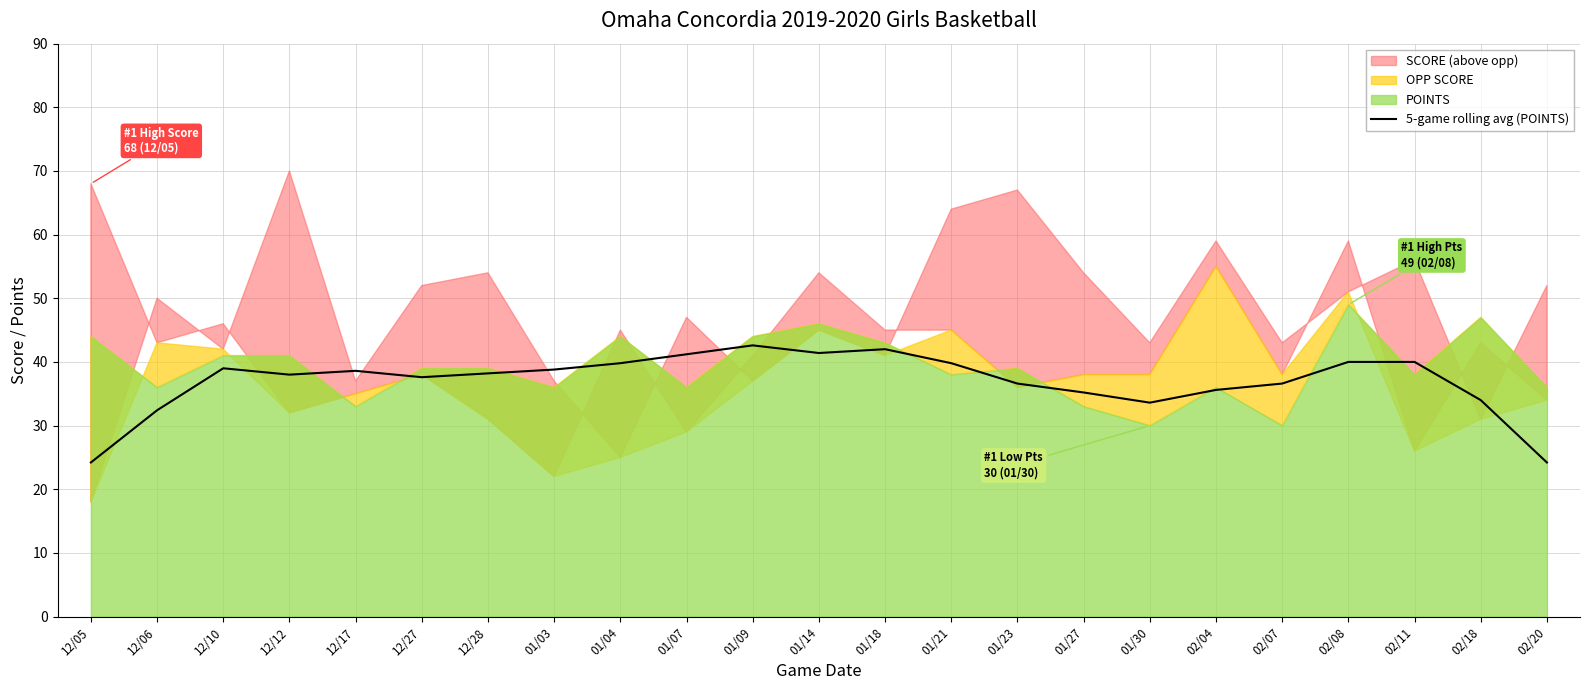

What is the label of the 13th point from the left?

01/18